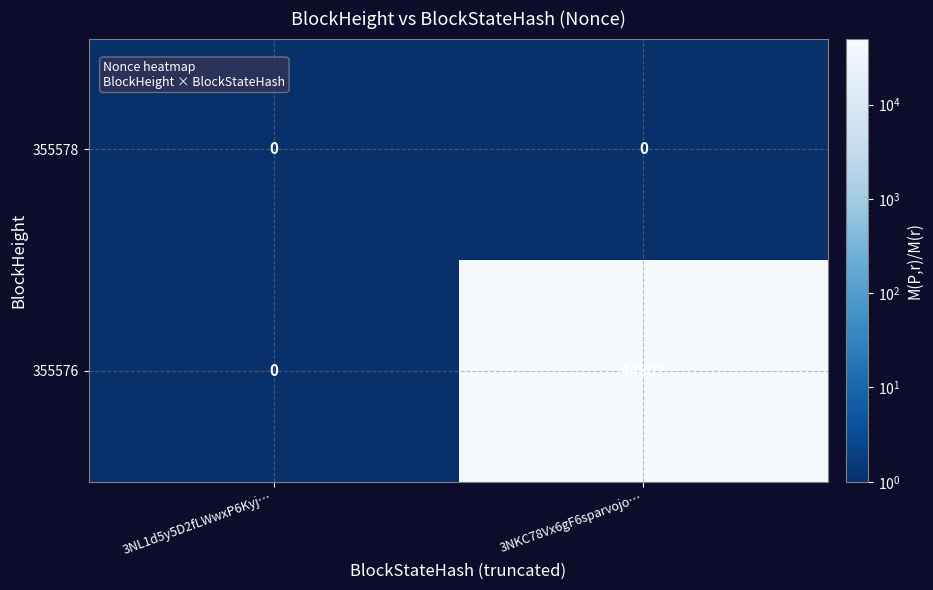

Reading left to right, extract all data points from this chart.

355578: 3NL1d5y5D2fLWwxP6Kyj…=0	3NKC78Vx6gF6sparvojo…=0
355576: 3NL1d5y5D2fLWwxP6Kyj…=0	3NKC78Vx6gF6sparvojo…=44802